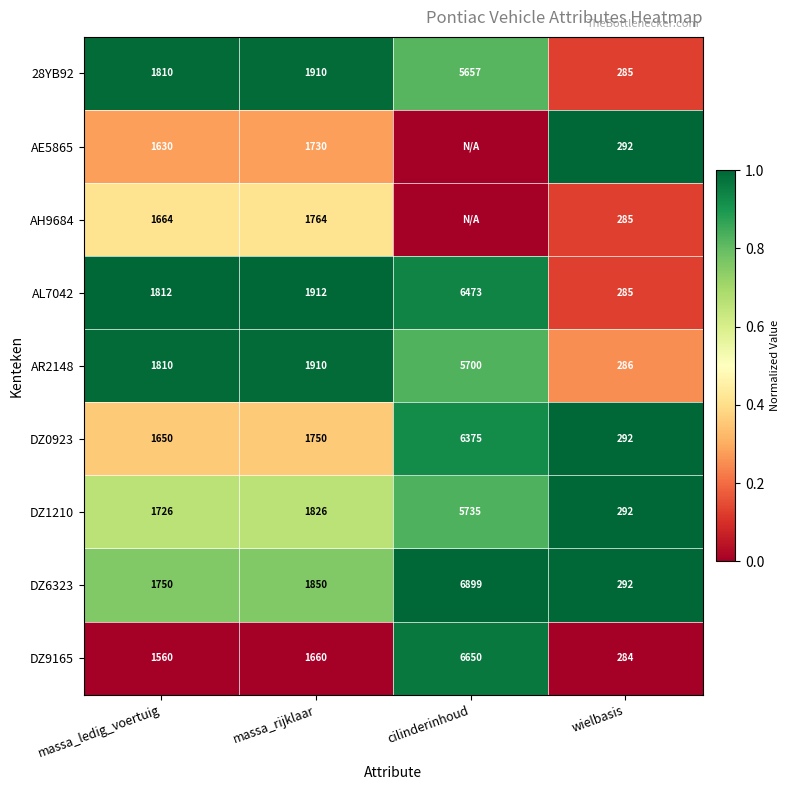

What is the difference between the second highest and minimum values in the AL7042 series?

1627